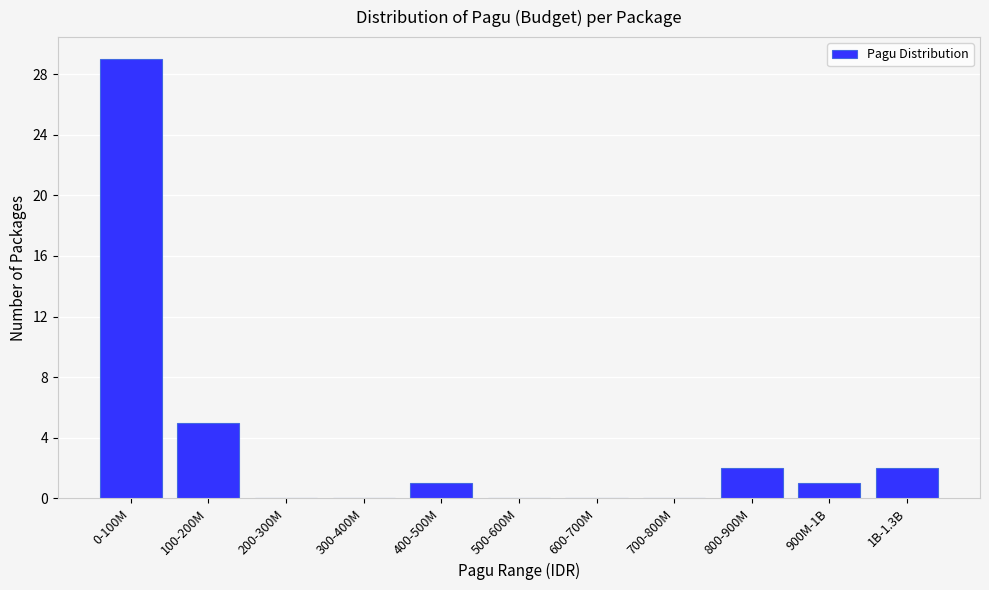

Reading left to right, what are all the values shown in this chart?

0-100M=29	100-200M=5	200-300M=0	300-400M=0	400-500M=1	500-600M=0	600-700M=0	700-800M=0	800-900M=2	900M-1B=1	1B-1.3B=2